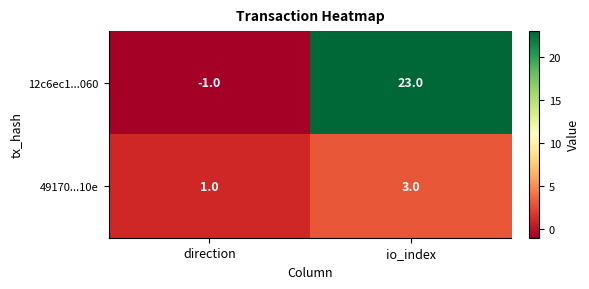

True or false: 49170...10e has a value of 1 at direction.

True